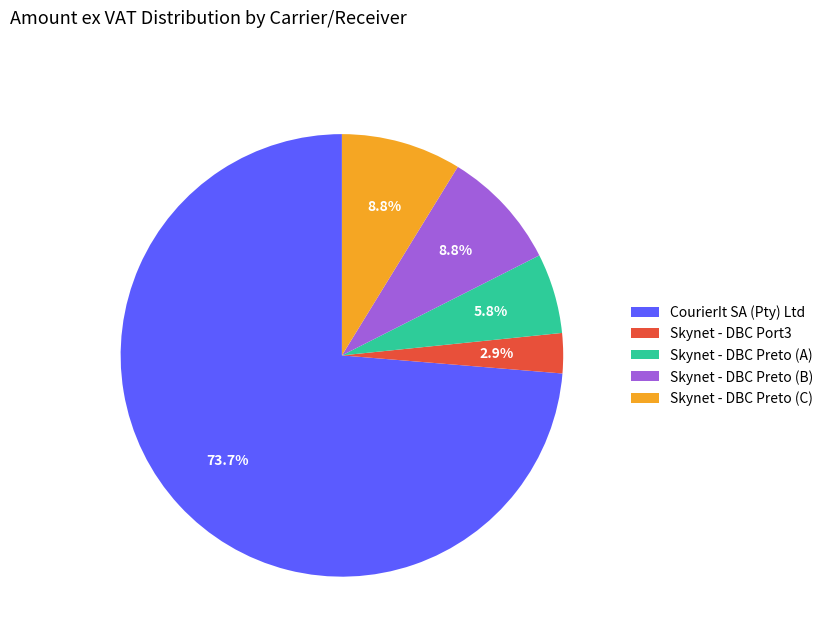

What is the ratio of the value at Skynet - DBC Preto (B) to the value at Skynet - DBC Preto (A)?

1.5